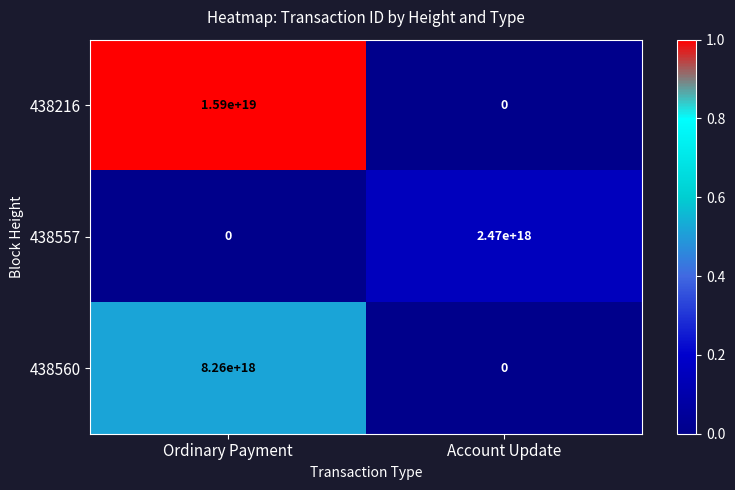

Is it true that 438557 equals 2470000000000000000 at Account Update?

True